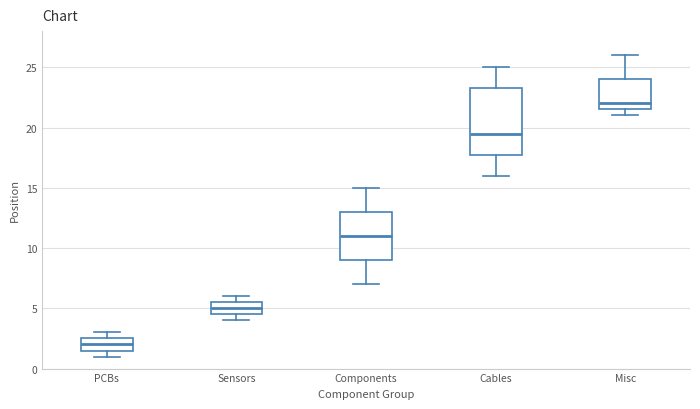

Which box's median line is the highest?

Misc